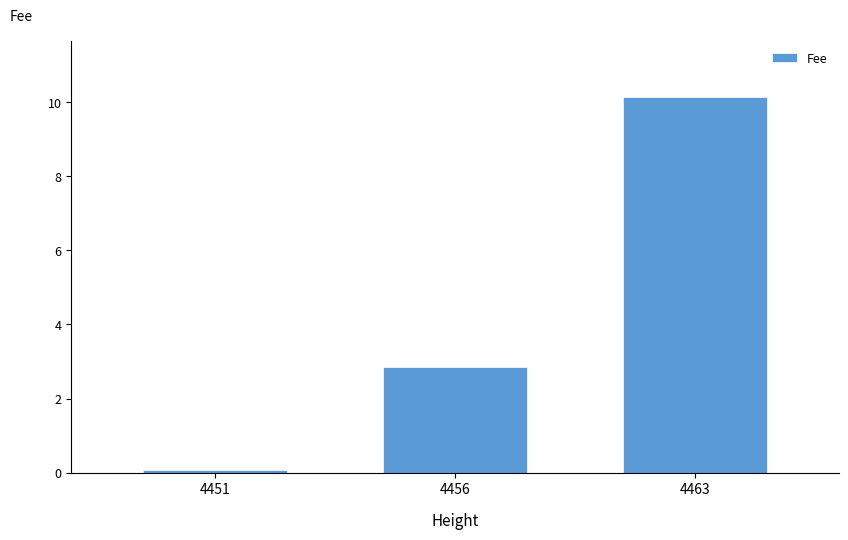

What is the maximum value shown in the chart?

10.1